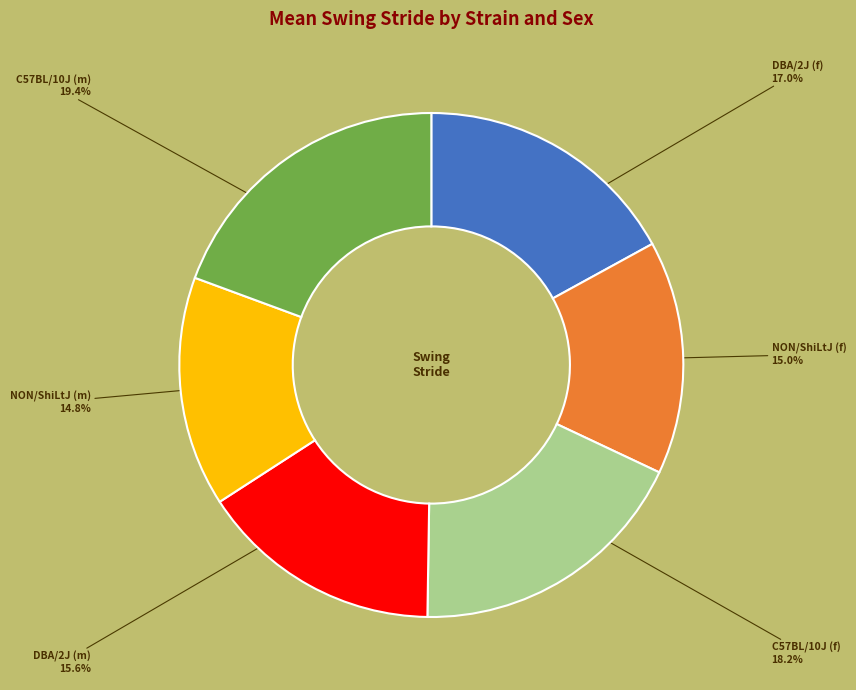

Is there any slice that represents more than half of the pie?

No